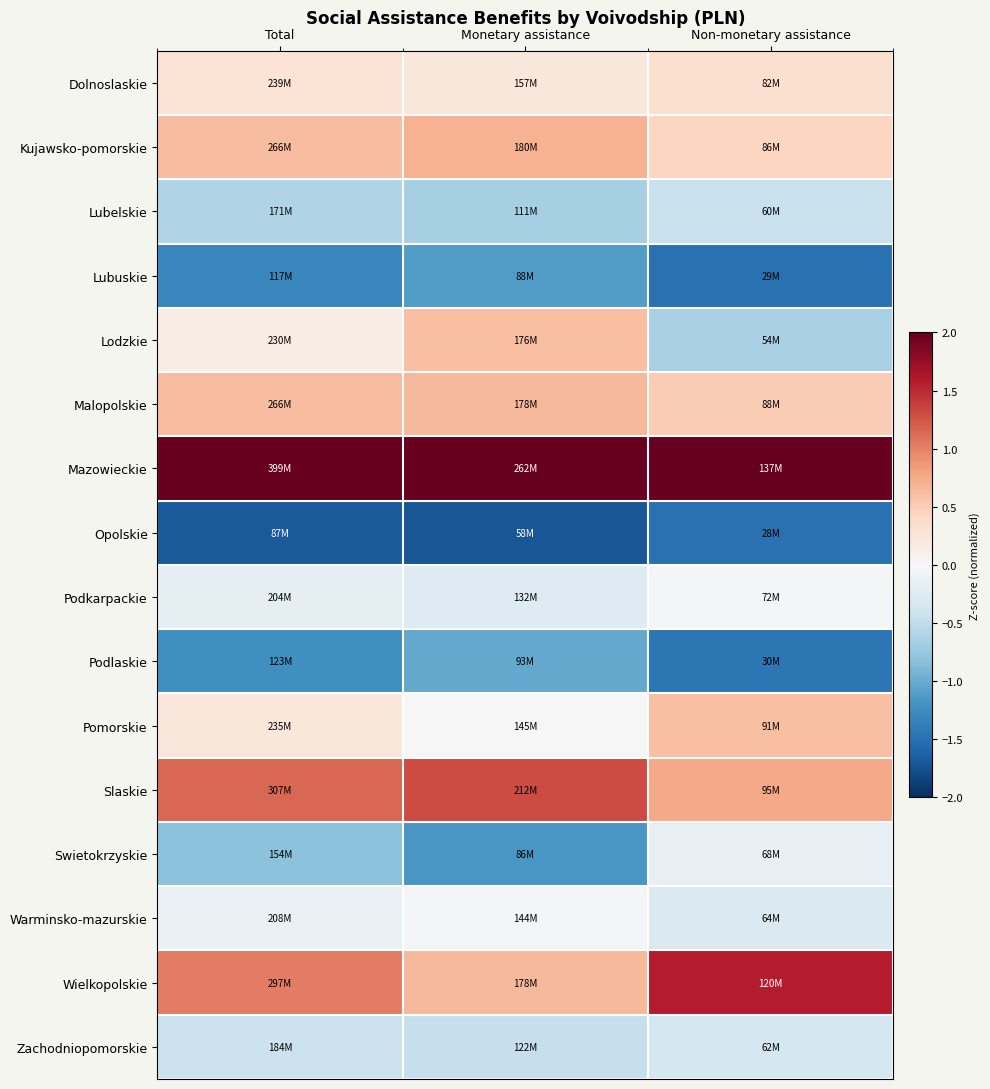

Rank the series at Total from highest to lowest value.

Mazowieckie, Slaskie, Wielkopolskie, Malopolskie, Kujawsko-pomorskie, Dolnoslaskie, Pomorskie, Lodzkie, Warminsko-mazurskie, Podkarpackie, Zachodniopomorskie, Lubelskie, Swietokrzyskie, Podlaskie, Lubuskie, Opolskie